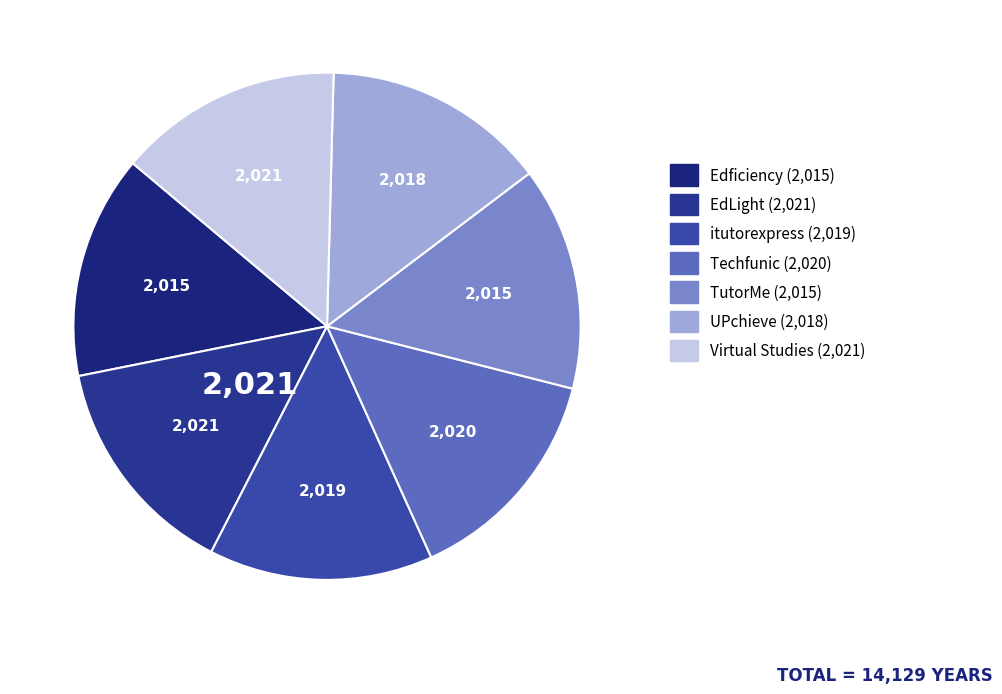

To the nearest percent, what percentage of the pie is UPchieve?

14%